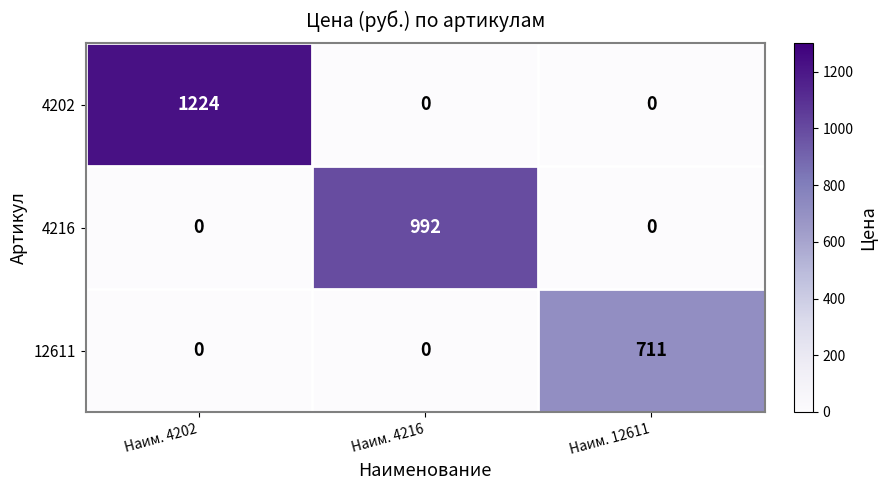

What is the difference between the highest and lowest values at Наим. 4202?

1224